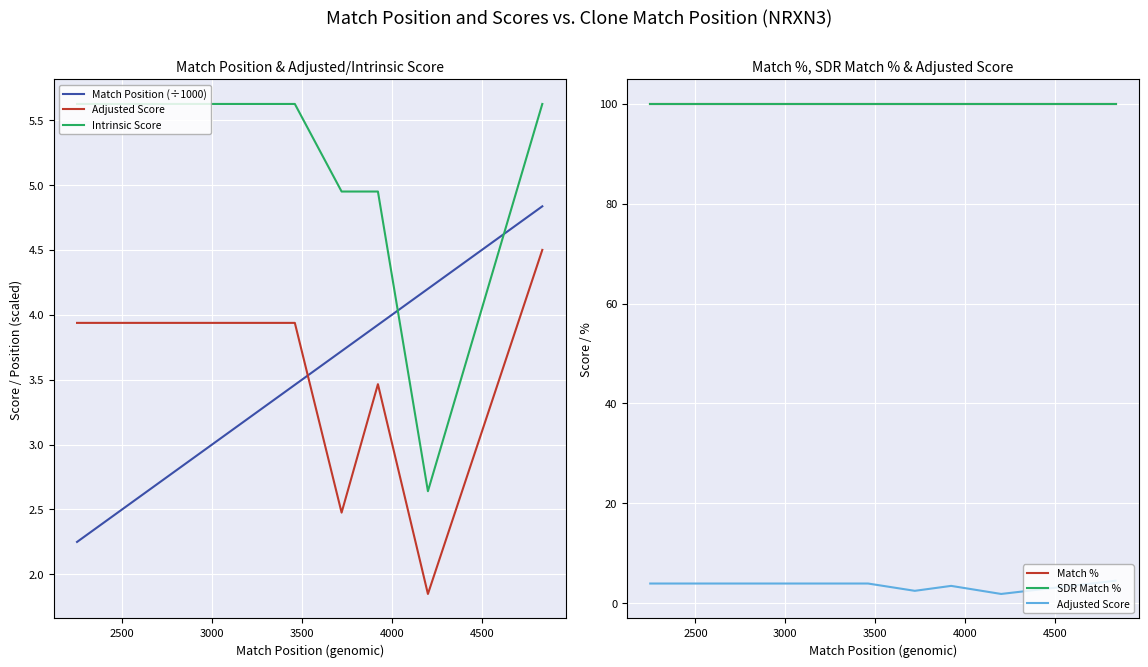

True or false: Adjusted Score has a value of 2.6 at 4000.

False